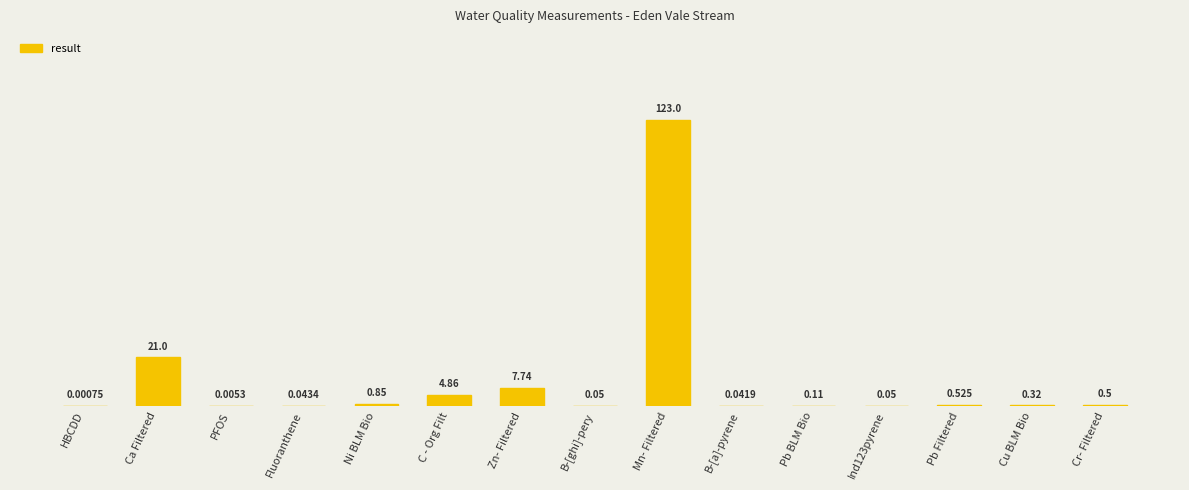

What is the label of the 15th bar from the right?

HBCDD